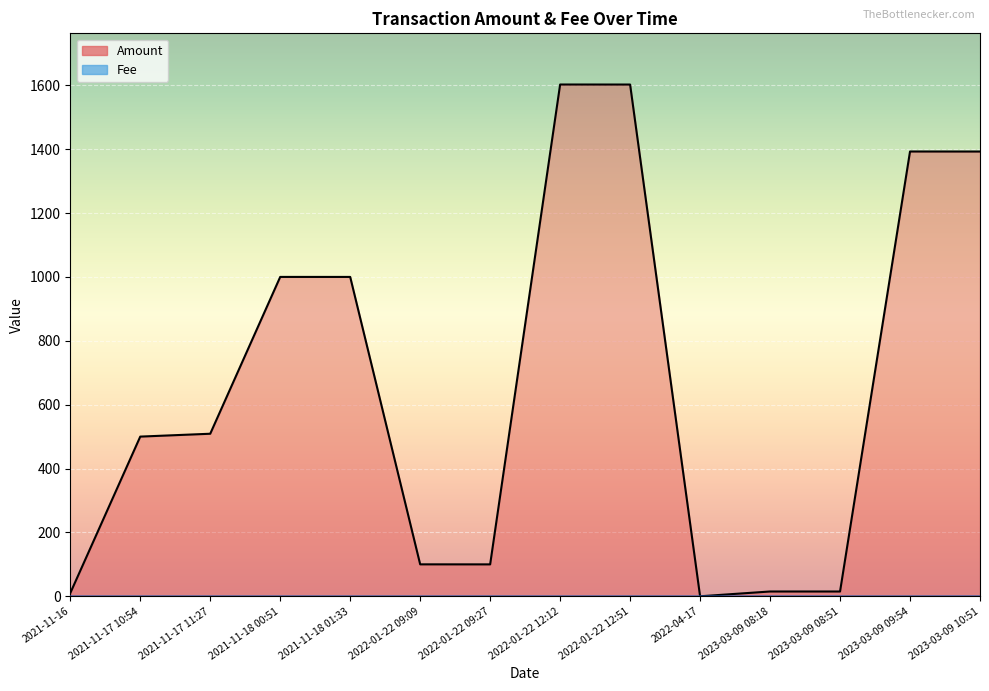

Reading left to right, transcribe all the data shown in this chart.

Amount: 2021-11-16=10.0	2021-11-17 10:54=500.0	2021-11-17 11:27=509.0	2021-11-18 00:51=1000.0	2021-11-18 01:33=1000.0	2022-01-22 09:09=100.0	2022-01-22 09:27=99.9	2022-01-22 12:12=1602.5	2022-01-22 12:51=1602.4	2022-04-17=0.0	2023-03-09 08:18=15.0	2023-03-09 08:51=15.0	2023-03-09 09:54=1392.7	2023-03-09 10:51=1392.6
Fee: 2021-11-16=0.0	2021-11-17 10:54=0.0	2021-11-17 11:27=0.0	2021-11-18 00:51=0.0	2021-11-18 01:33=0.0	2022-01-22 09:09=0.0	2022-01-22 09:27=0.1	2022-01-22 12:12=0.0	2022-01-22 12:51=0.1	2022-04-17=0.0	2023-03-09 08:18=0.0	2023-03-09 08:51=0.0	2023-03-09 09:54=0.0	2023-03-09 10:51=0.1